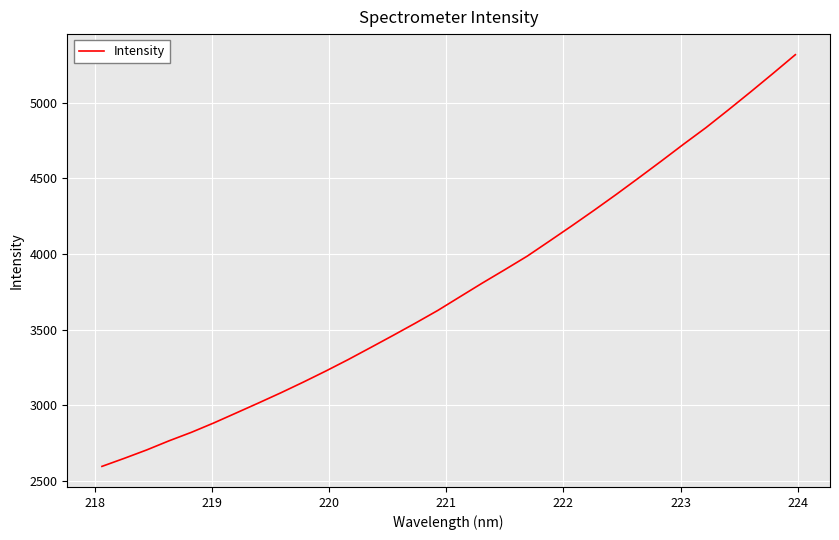

What is the greatest value displayed?

5316.5